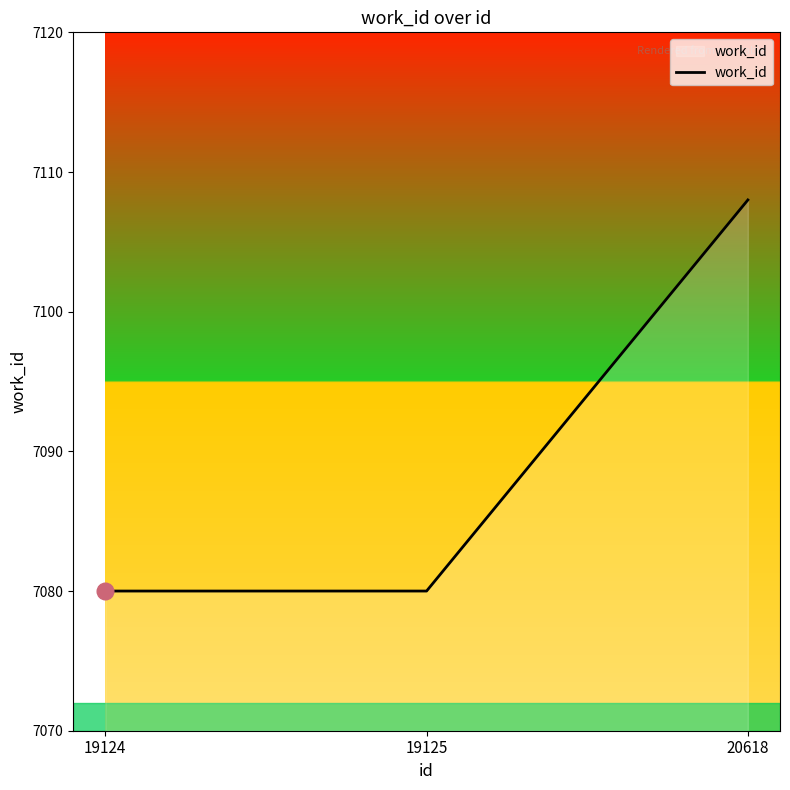

At which category does the chart reach its peak across all series?

20618